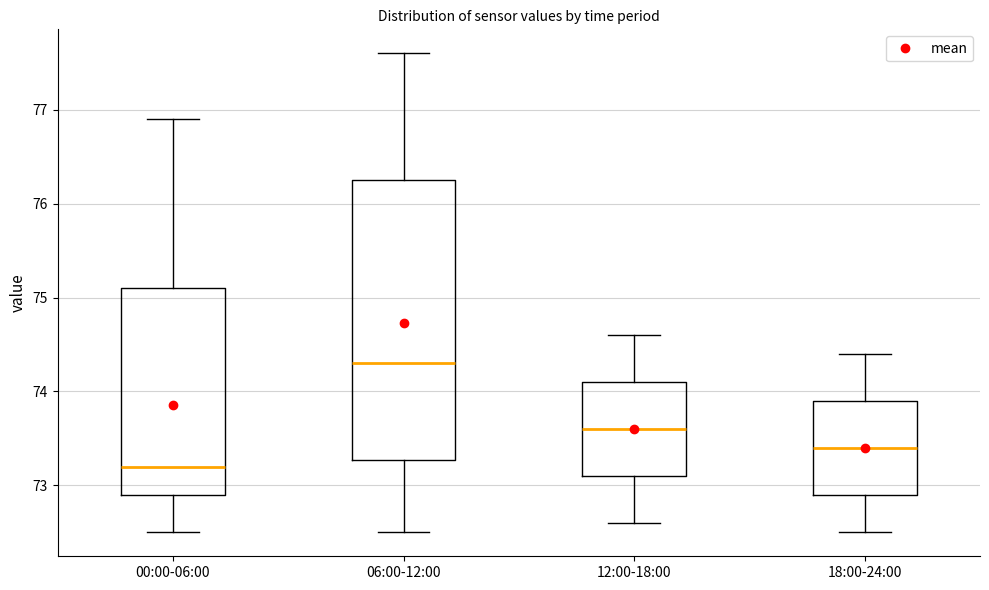

Comparing the boxes themselves (not the whiskers), which one is the tallest?

06:00-12:00